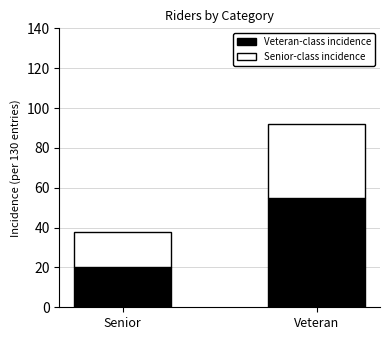

List the labels in order of Veteran-class incidence value, largest first.

Veteran, Senior